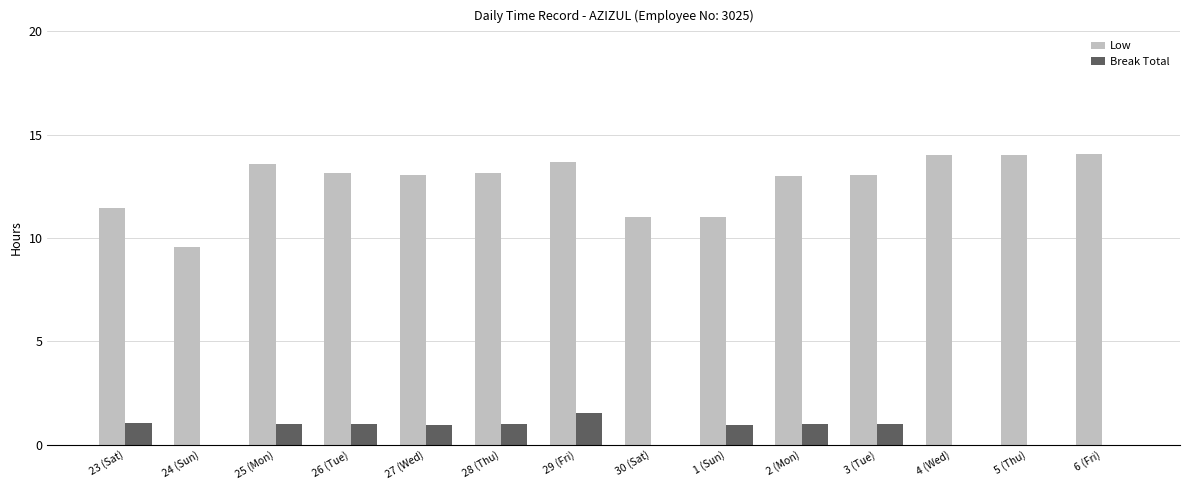

How many series are shown in this chart?

2